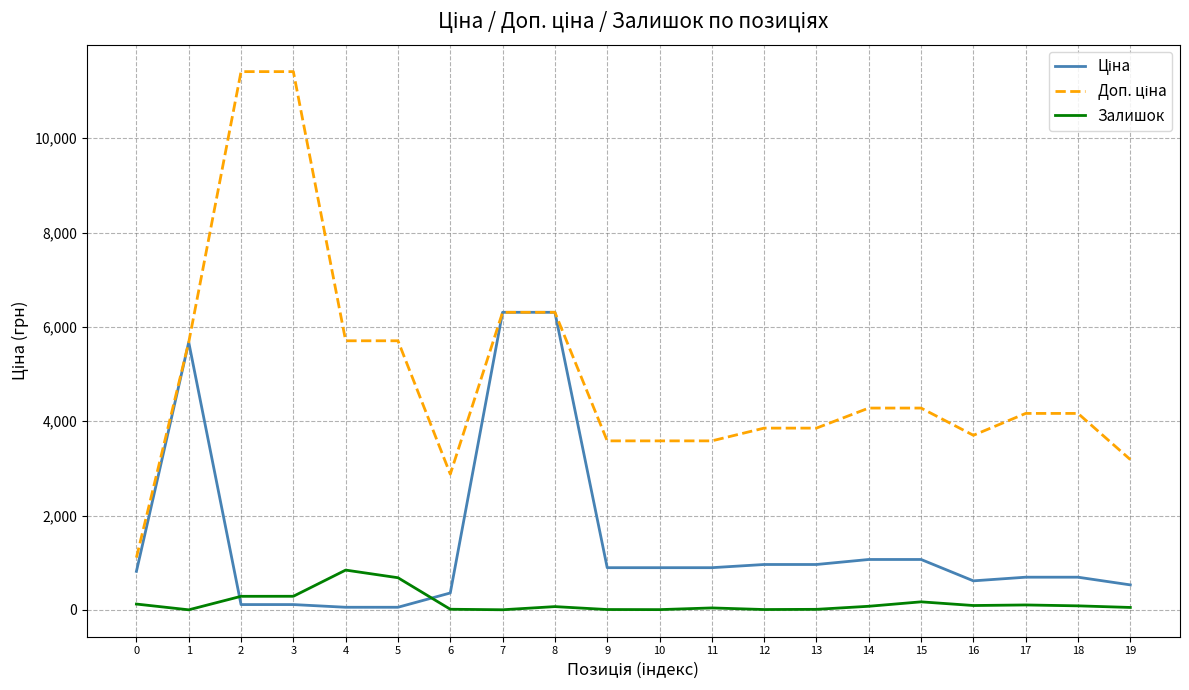

What is the highest value of the Залишок series?

845.0